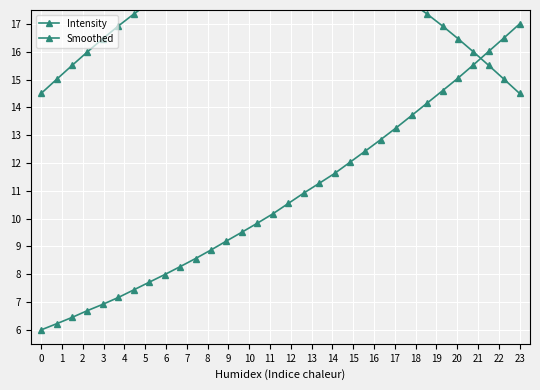

Which series has the widest spread of values?

Intensity